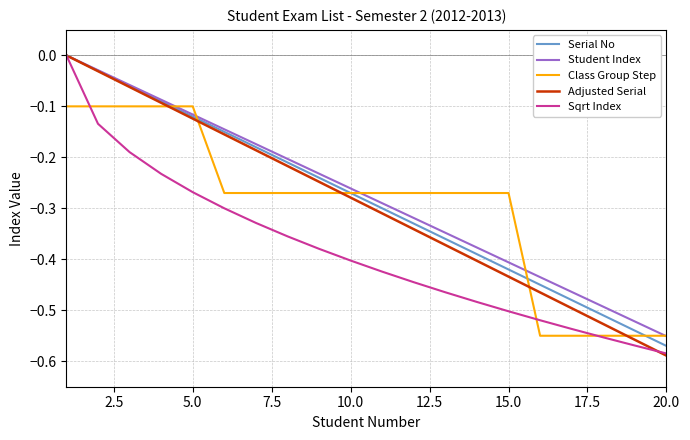

How many values in the Student Index series are below 0?

19